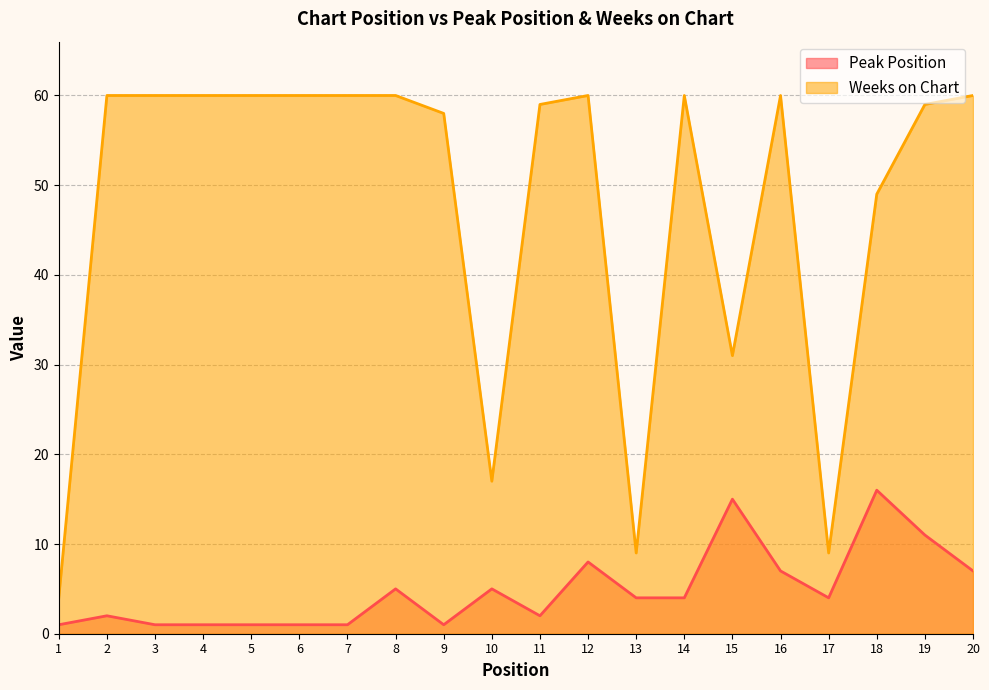

Count the number of categories in the chart.

20